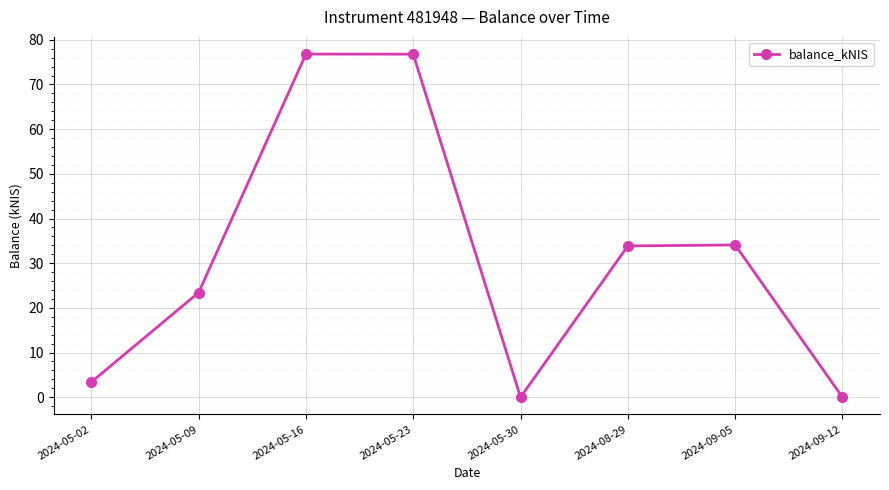

True or false: the data shows 76.8 at 2024-05-16.

True